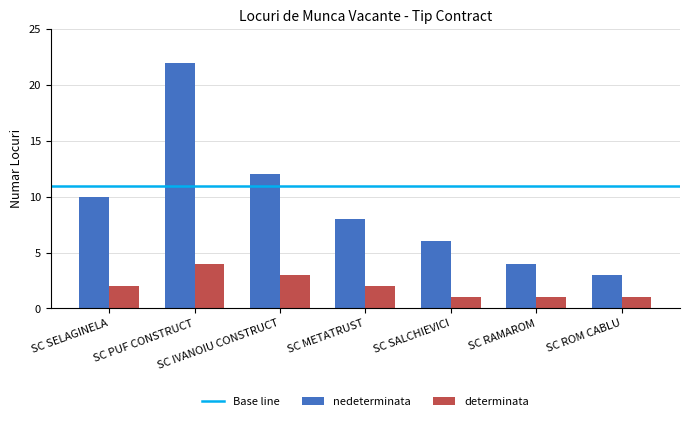

At which label does nedeterminata first exceed 8?

SC SELAGINELA